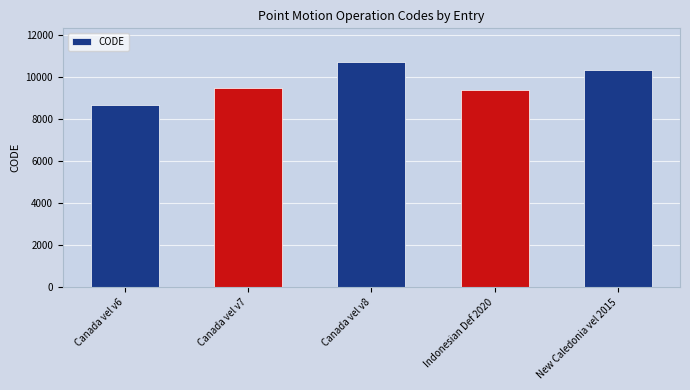

List the labels in order of value, smallest first.

Canada vel v6, Indonesian Def 2020, Canada vel v7, New Caledonia vel 2015, Canada vel v8